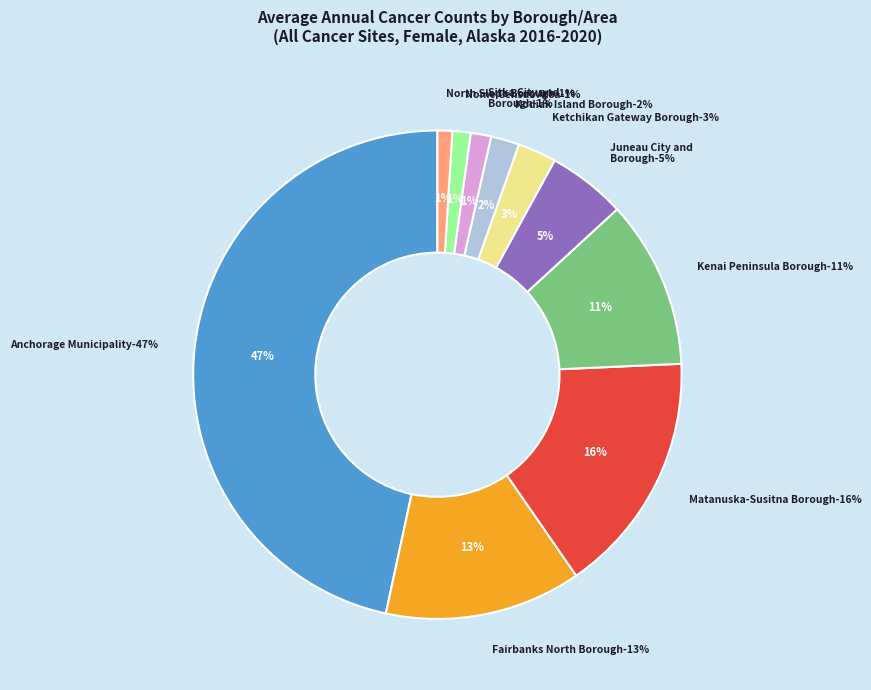

Does any single category account for the majority?

No